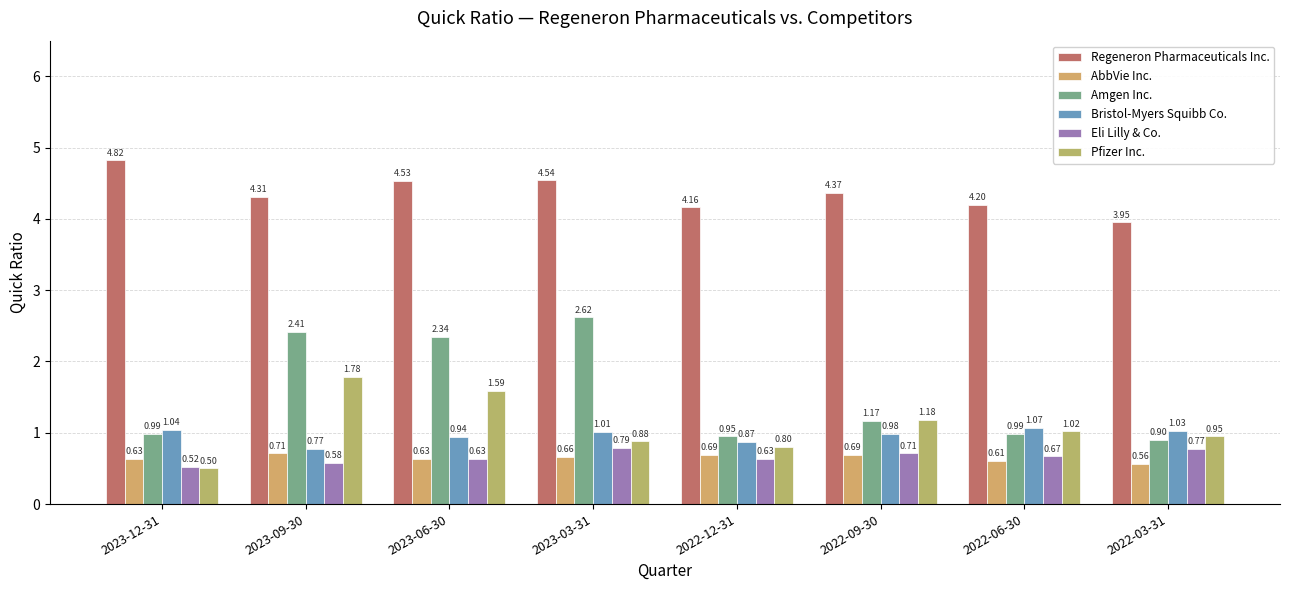

Rank the categories by Pfizer Inc. value from highest to lowest.

2023-09-30, 2023-06-30, 2022-09-30, 2022-06-30, 2022-03-31, 2023-03-31, 2022-12-31, 2023-12-31